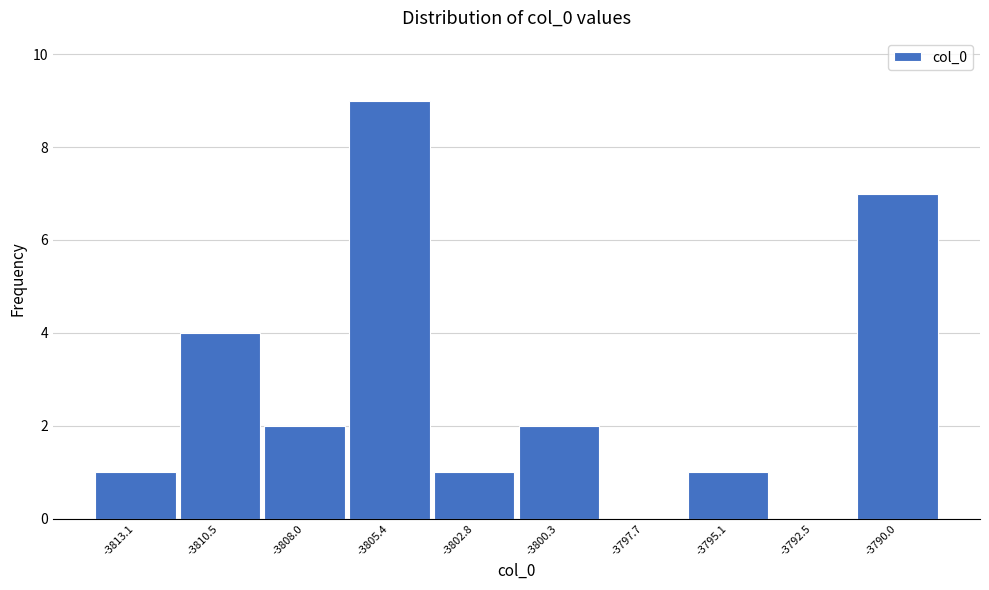

Reading left to right, transcribe this chart: for each bar, give the range it covers on the x-axis and its height. Neither the bar edges nor the heights are printed on the chart, so give them approximately, as read against the axes.

-3814.5 to -3812.0: 1
-3812.0 to -3809.5: 4
-3809.5 to -3806.5: 2
-3806.5 to -3804.0: 9
-3804.0 to -3801.5: 1
-3801.5 to -3799.0: 2
-3799.0 to -3796.5: 0
-3796.5 to -3794.0: 1
-3794.0 to -3791.5: 0
-3791.5 to -3788.5: 7